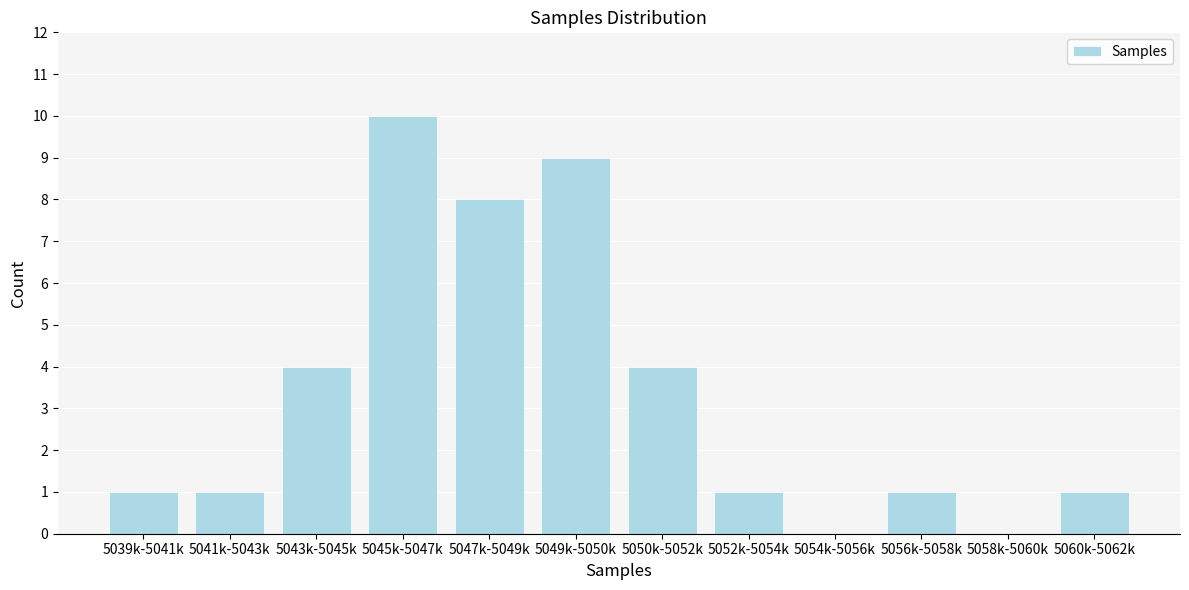

Reading left to right, list all the values displayed in this chart.

5039k-5041k=1	5041k-5043k=1	5043k-5045k=4	5045k-5047k=10	5047k-5049k=8	5049k-5050k=9	5050k-5052k=4	5052k-5054k=1	5054k-5056k=0	5056k-5058k=1	5058k-5060k=0	5060k-5062k=1